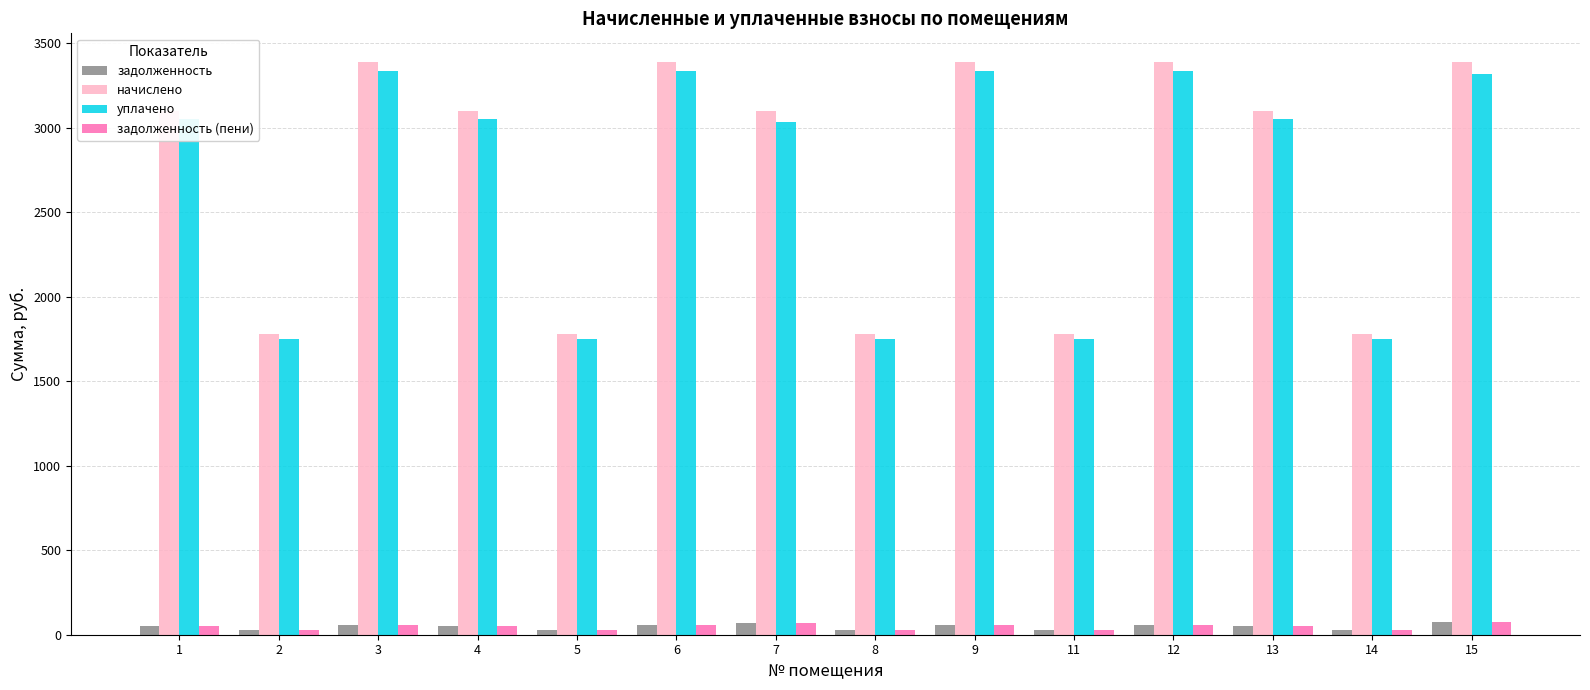

Where does the уплачено series first go above 3050?

1